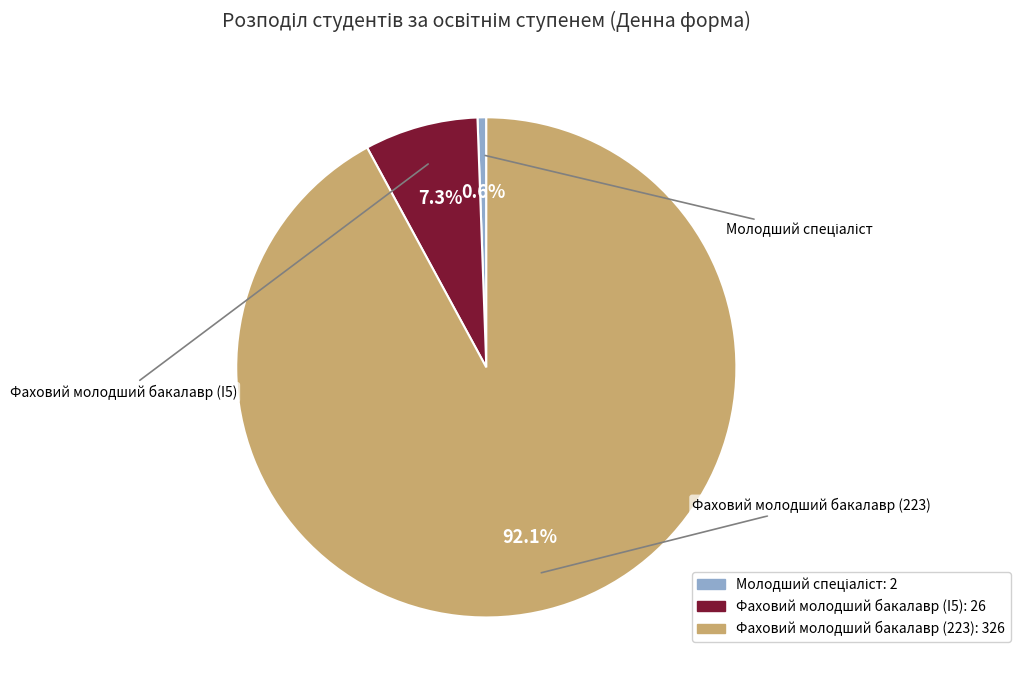

Which category has the biggest portion of the pie?

Фаховий молодший бакалавр (223)